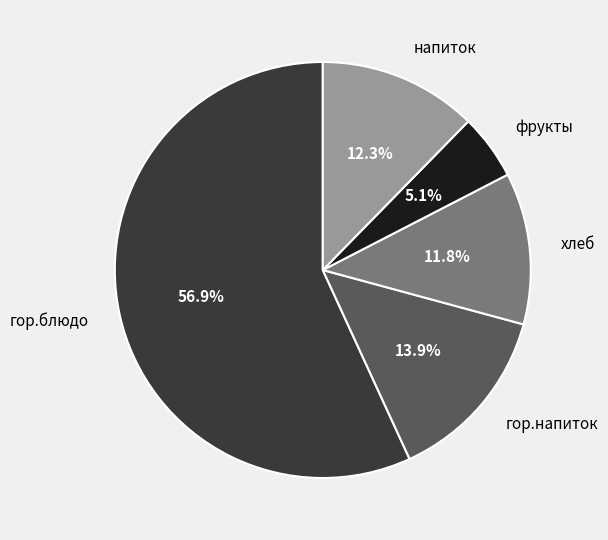

True or false: фрукты accounts for 13% of the total.

False